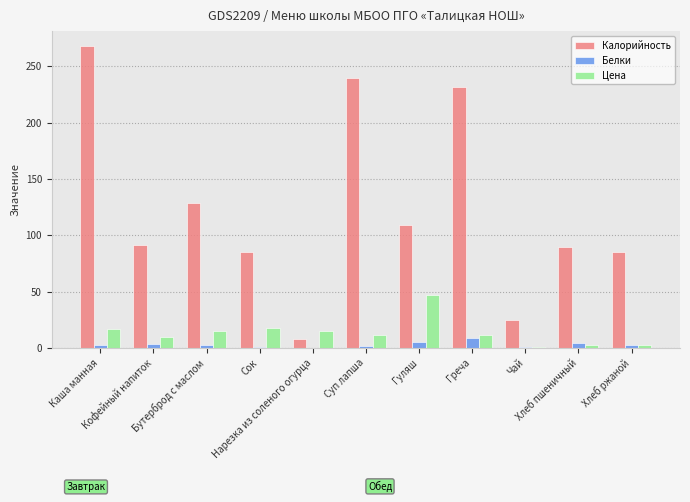

How many distinct data groups are displayed?

3